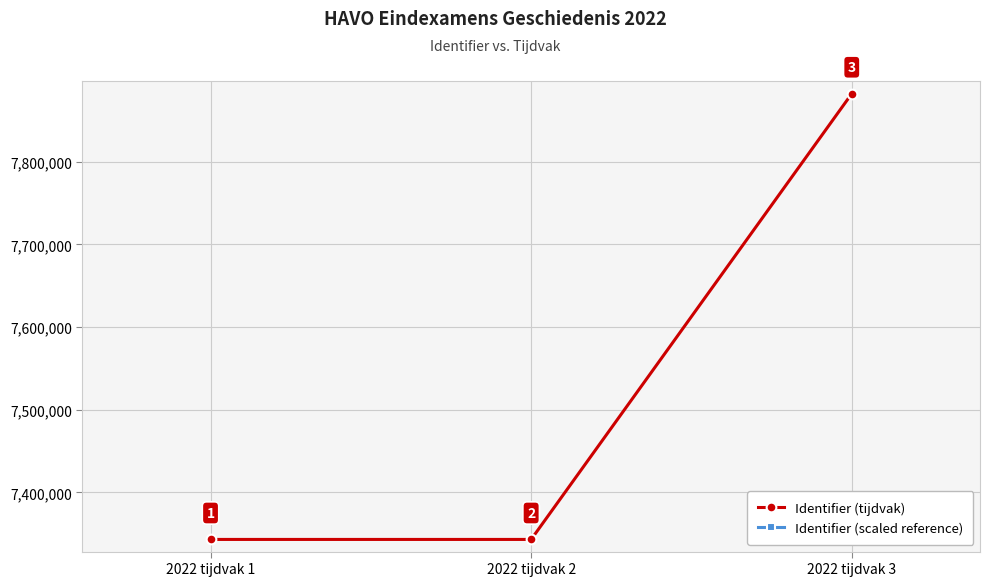

Read the Identifier (scaled reference) value at 2022 tijdvak 2.

6241679.2